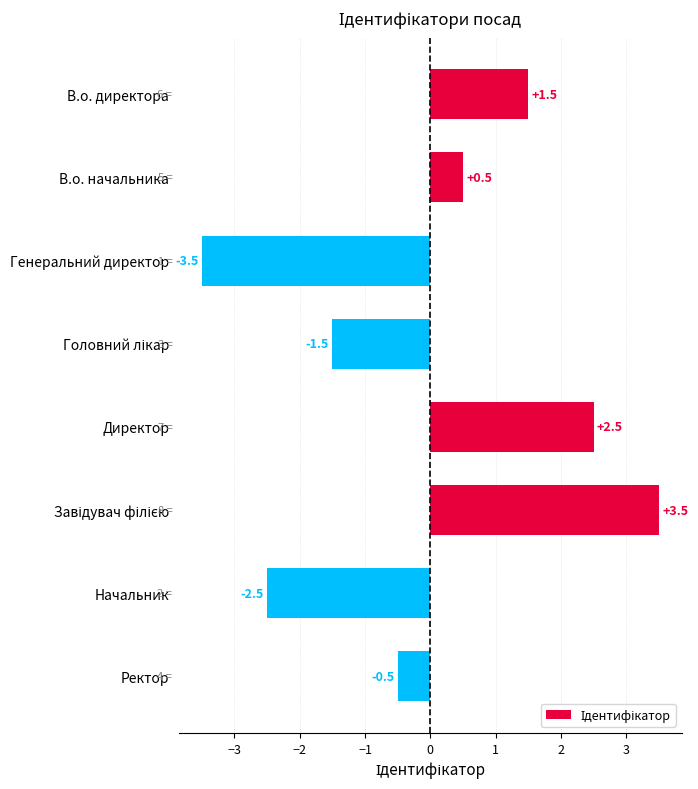

What is the minimum value shown in the chart?

-3.5